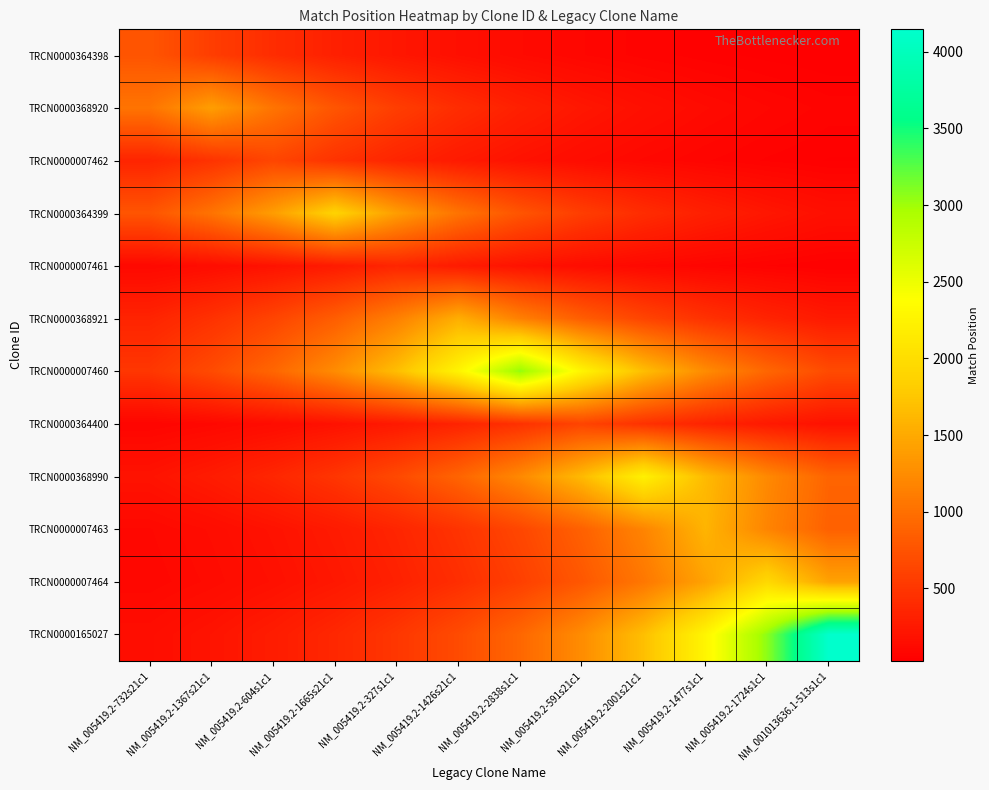

How many data points does each series have?

12